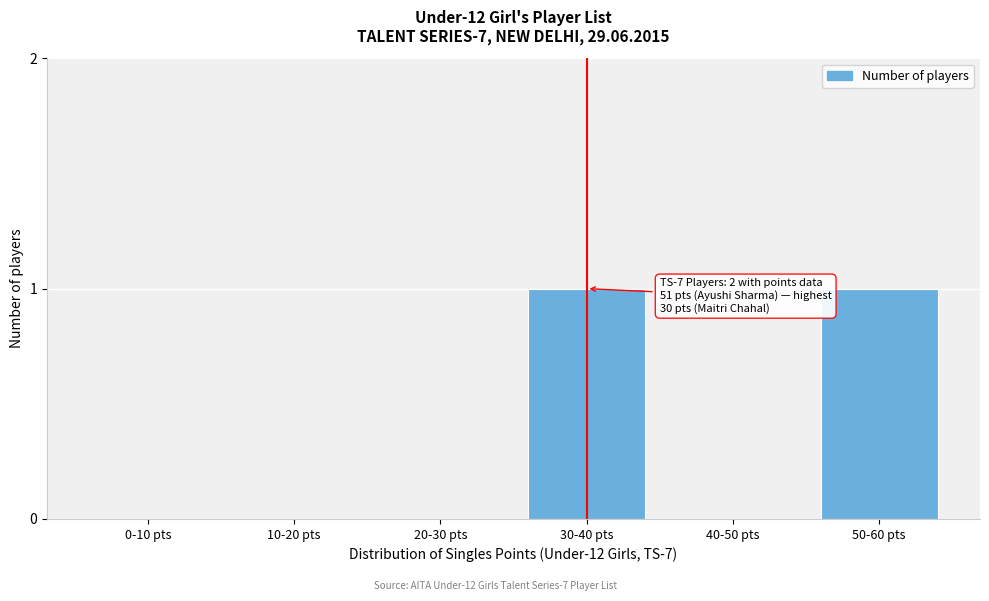

Reading left to right, list all the values displayed in this chart.

0-10 pts=0	10-20 pts=0	20-30 pts=0	30-40 pts=1	40-50 pts=0	50-60 pts=1